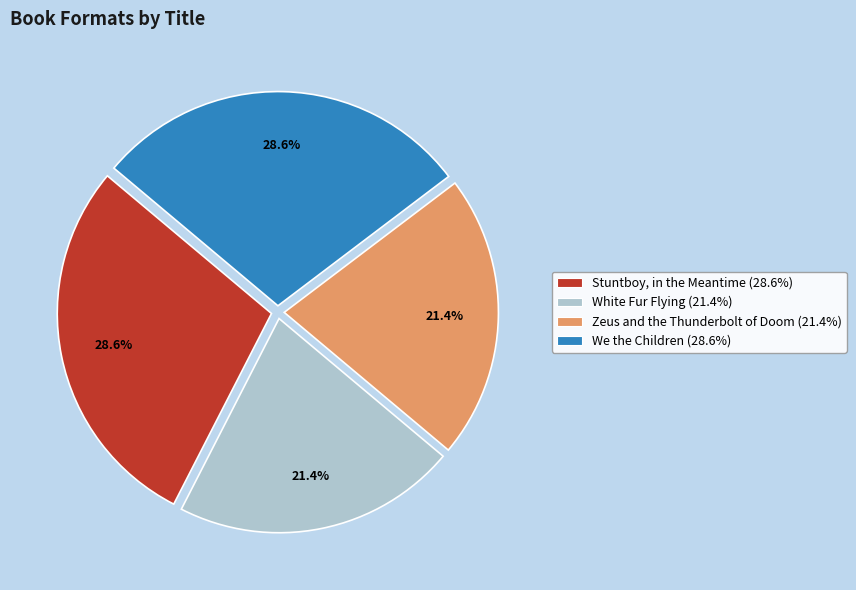

To the nearest percent, what is the average slice percentage?

25%